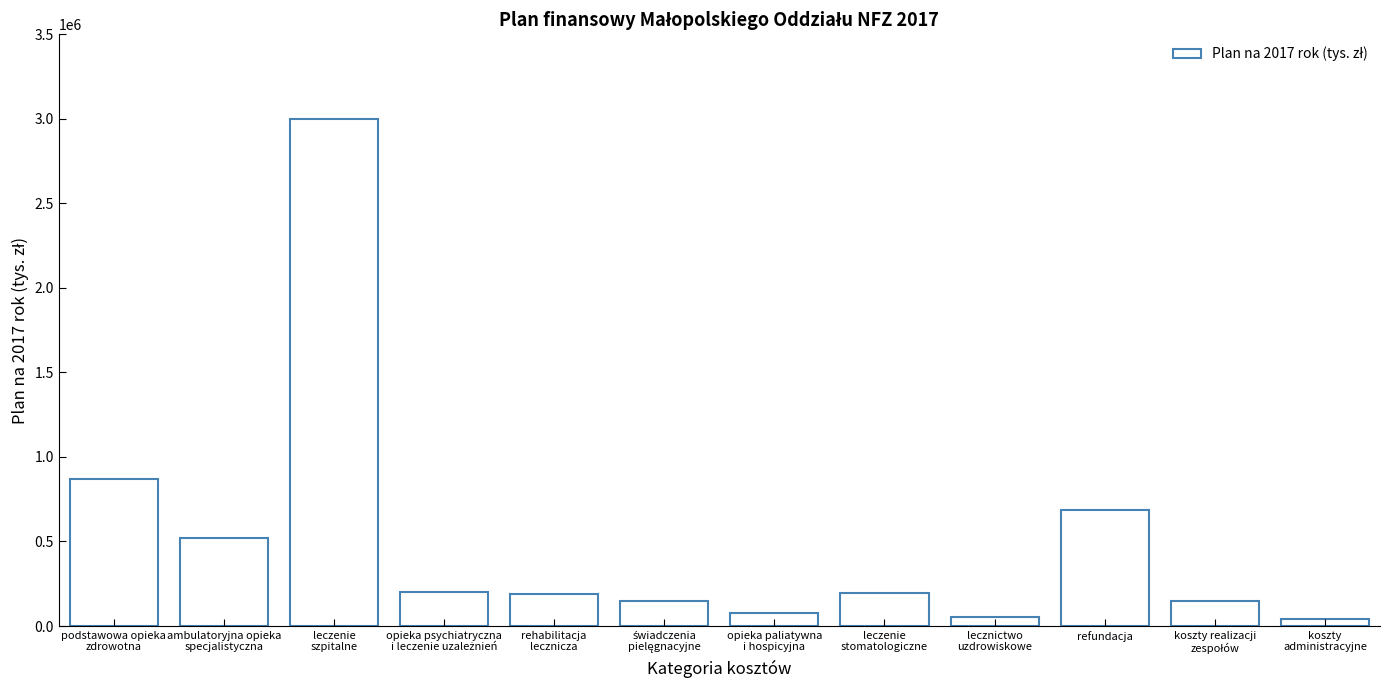

What is the minimum value shown in the chart?

41929